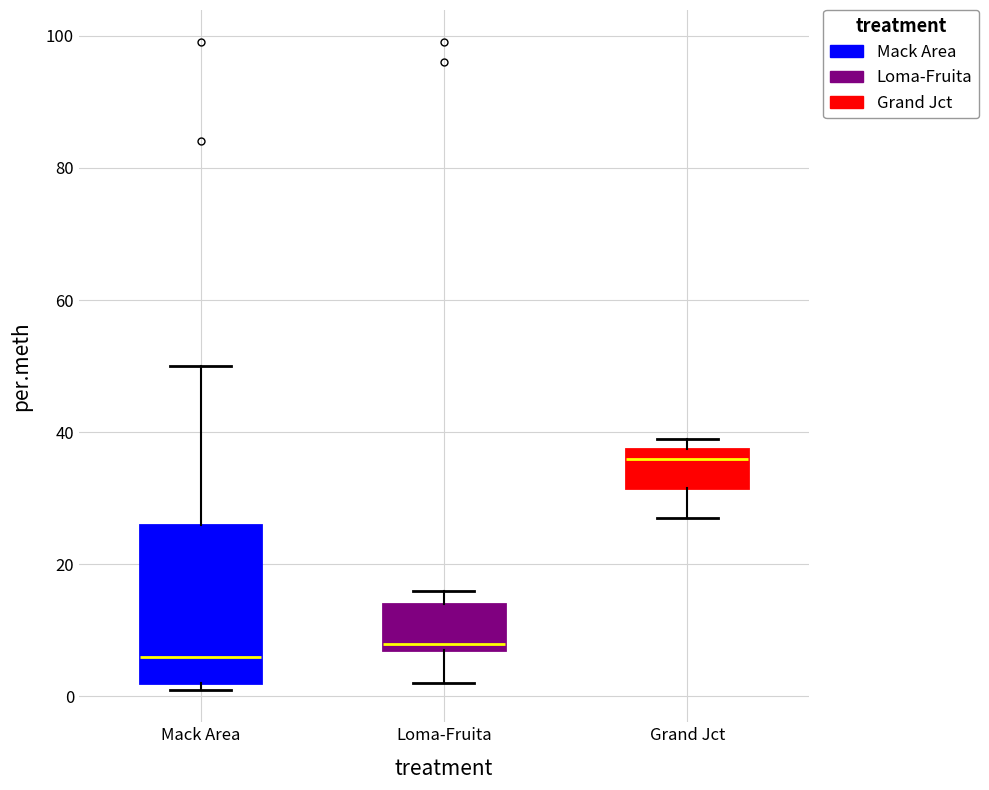

Reading left to right, transcribe this box plot: for each box, give where its median line is, the range the box spans, and where its two whiskers end, as read against the y-axis. The values are not printed on the chart, so give them approximately, as read against the axis.

Mack Area: median 6, box 2 to 26, whiskers 2 (just below the box's lower edge) to 50
Loma-Fruita: median 8 (just above the box's lower edge), box 8 to 14, whiskers 2 to 16
Grand Jct: median 36, box 32 to 38, whiskers 28 to 40